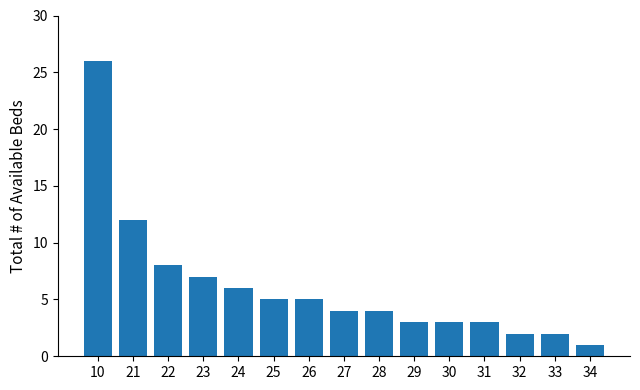

Which label corresponds to the smallest value in the chart?

34